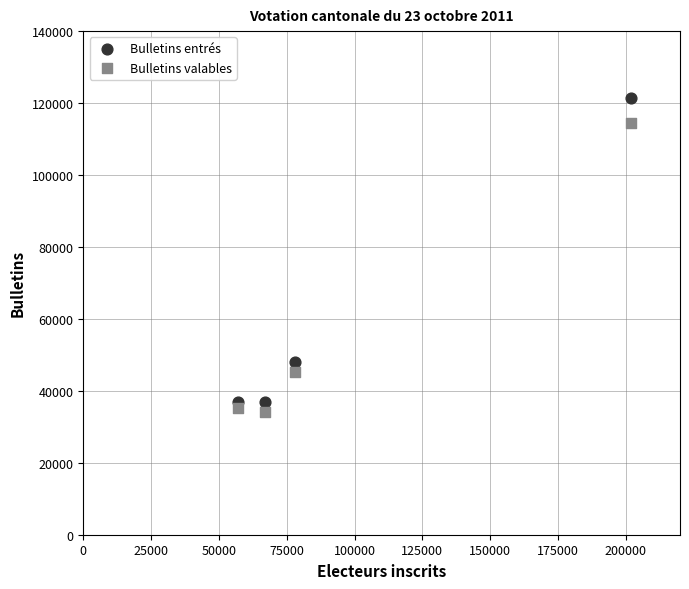

What are all the series names shown in the legend?

Bulletins entrés, Bulletins valables